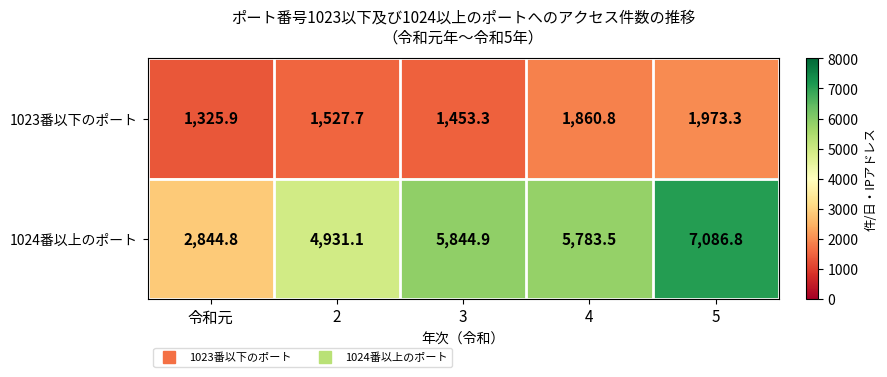

What is the smallest value displayed?

1325.9